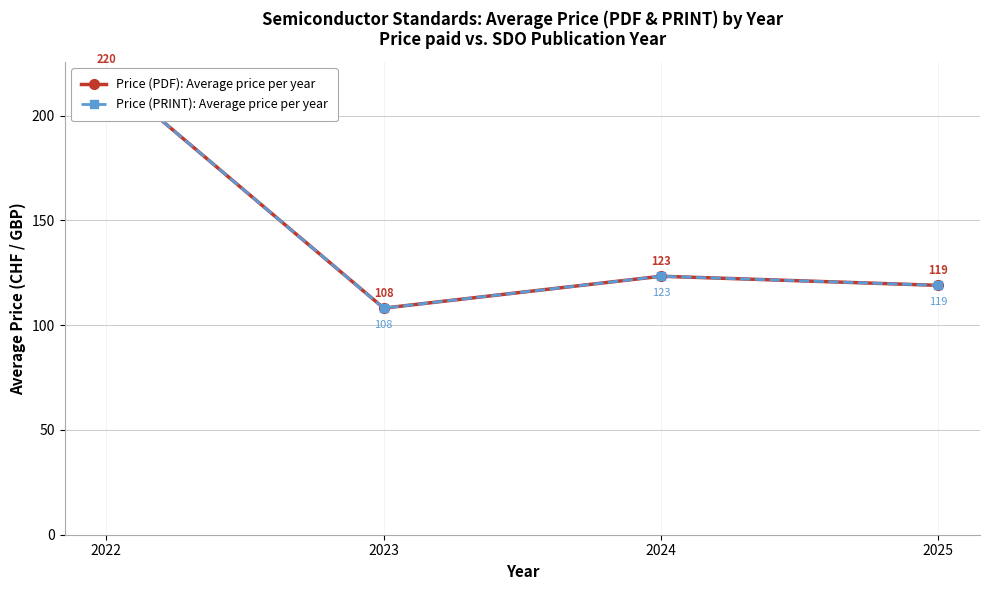

Which series has the largest range (max minus min)?

Price (PDF): Average price per year